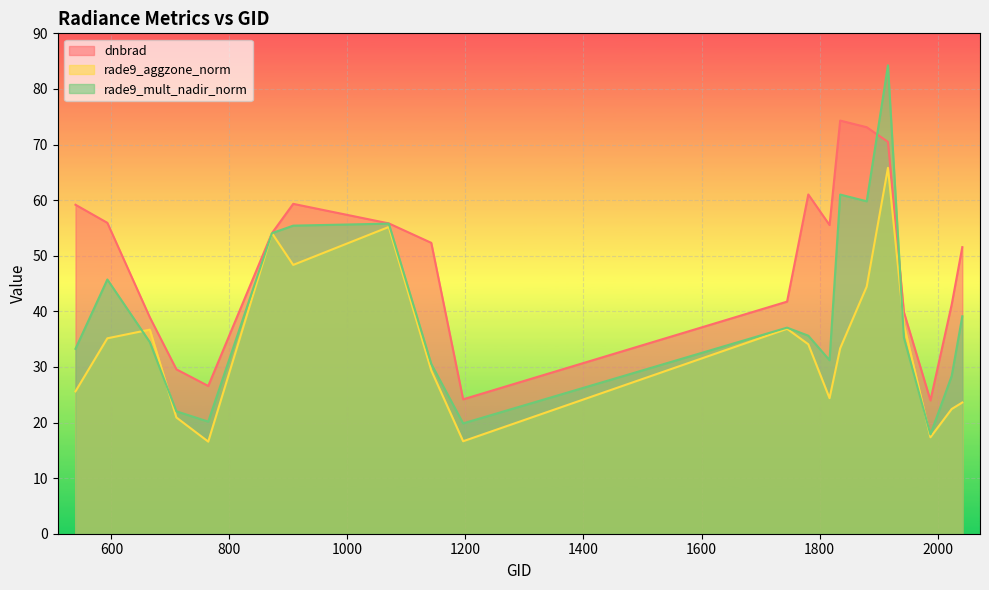

In rade9_mult_nadir_norm, how many points are lower than both neighbors (excluding endpoints)?

5